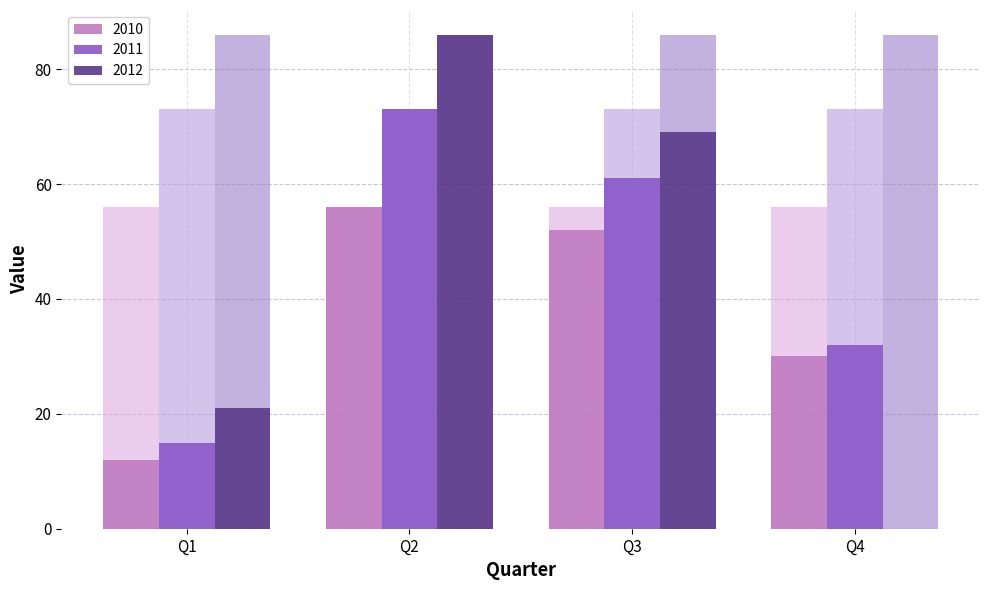

Count the number of data series in this chart.

3